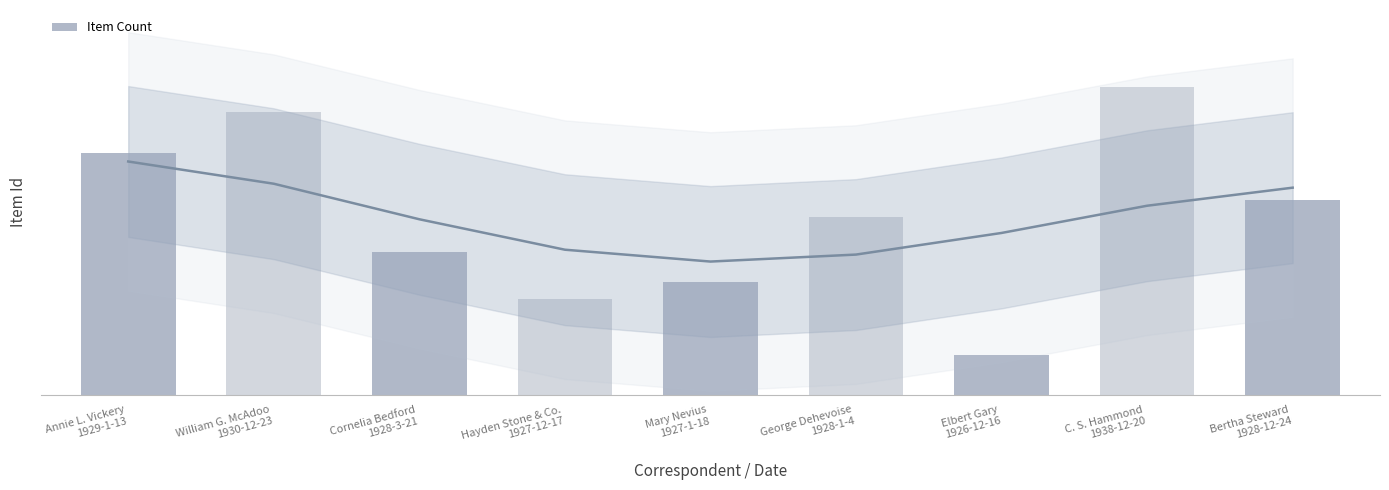

What is the change in value from Annie L. Vickery
1929-1-13 to Mary Nevius
1927-1-18?

-6015